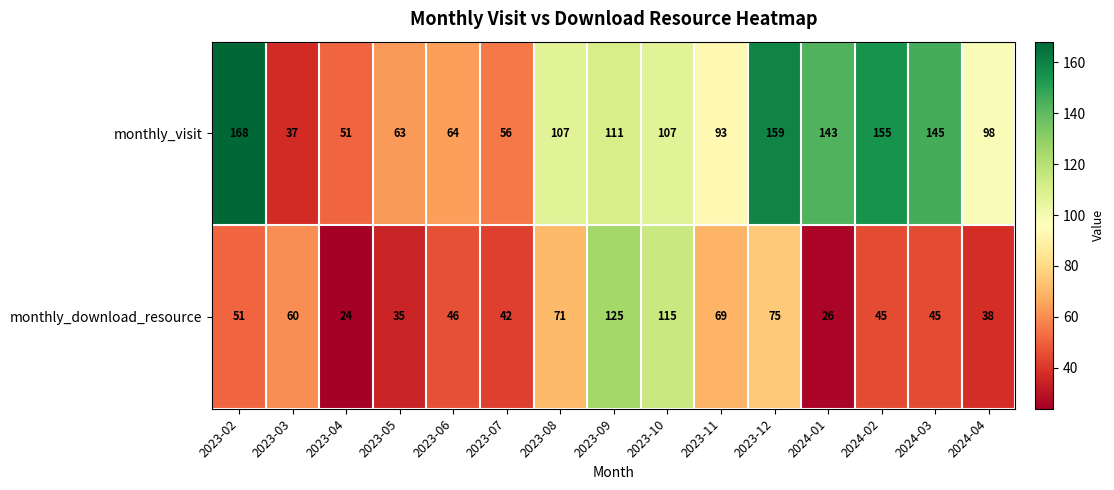

What is the minimum value shown in the chart?

24